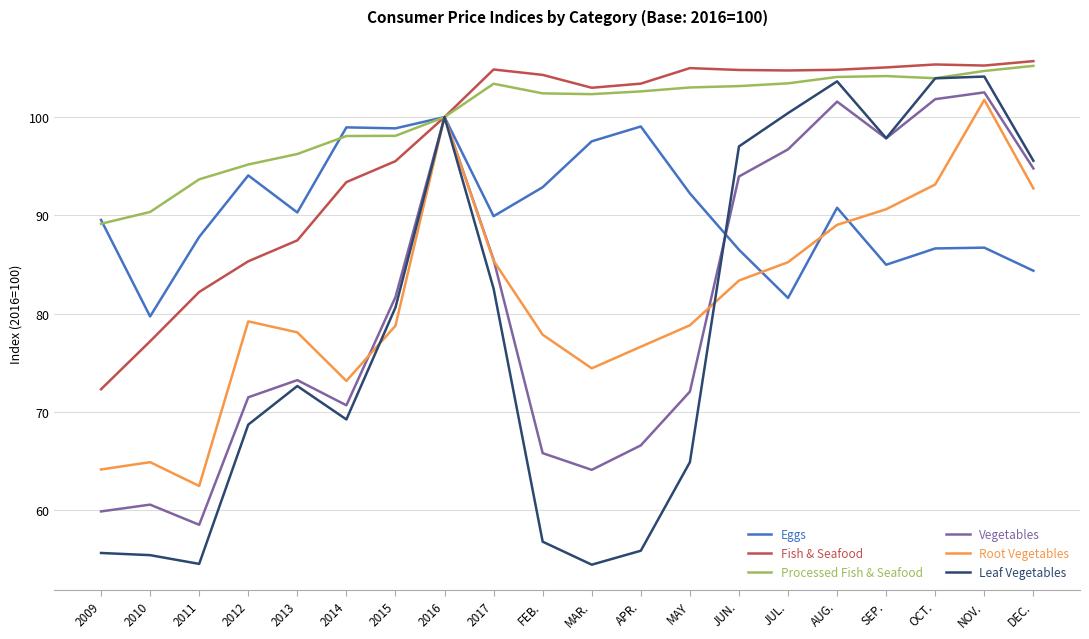

At which category is the sum across all series the highest?

NOV.